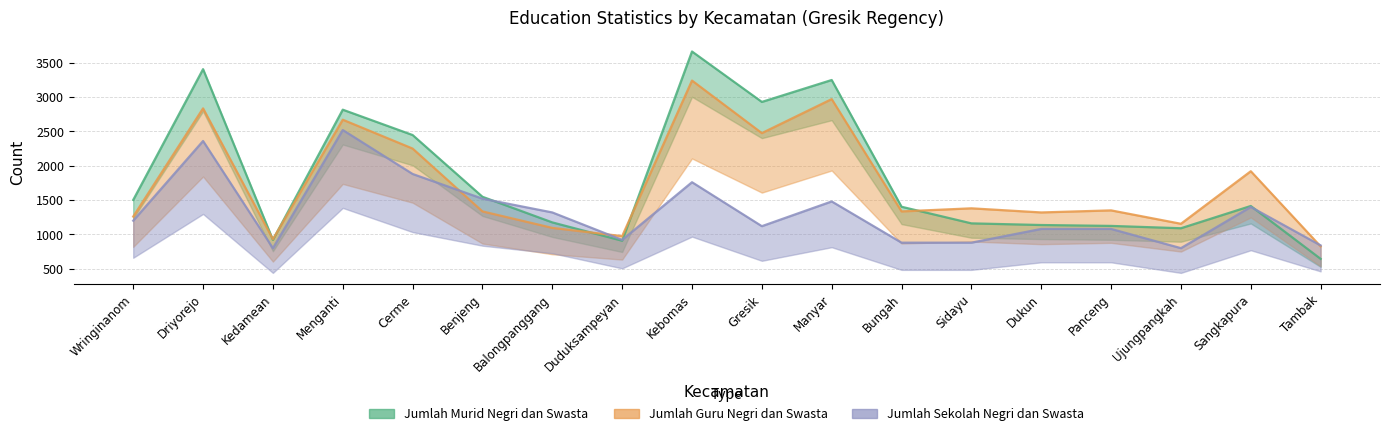

What is the label of the 13th point from the left?

Sidayu